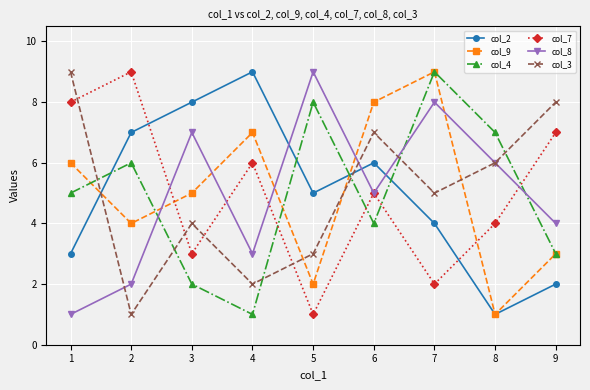

True or false: col_8 has a value of 9 at 8.

False